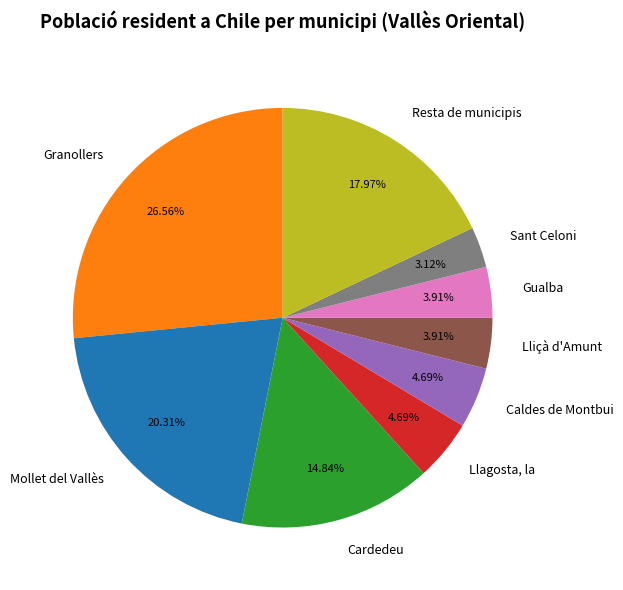

Is Llagosta, la the majority of the pie?

No